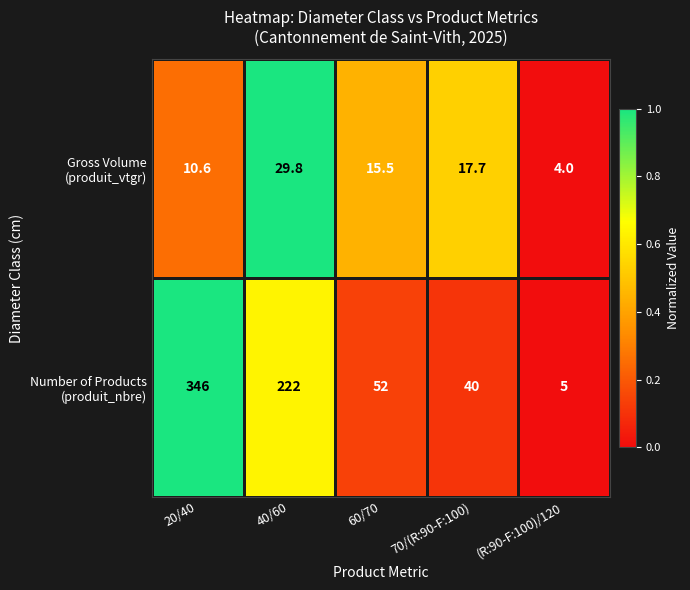

At which category is the sum across all series the highest?

20/40